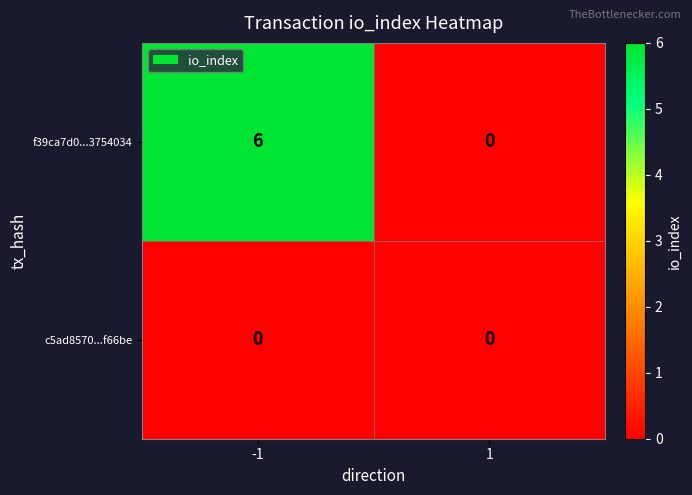

What is the maximum value shown in the chart?

6